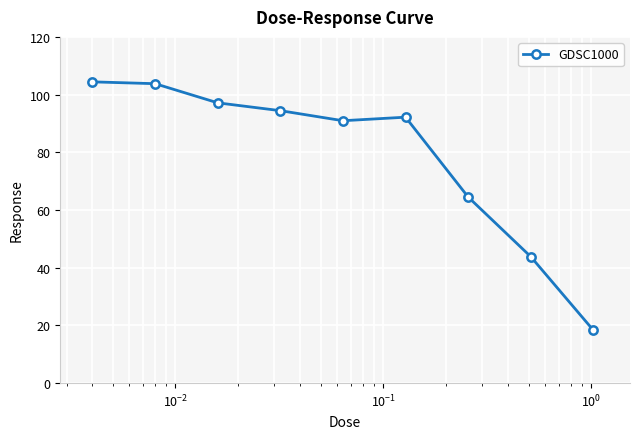

What is the value of the 8th point from the left?

43.8